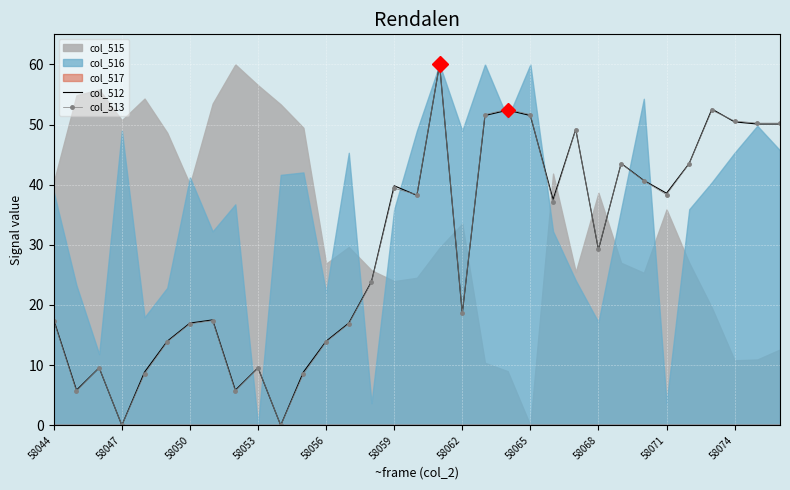

What is the approximate value of col_512 at 32?

50.1